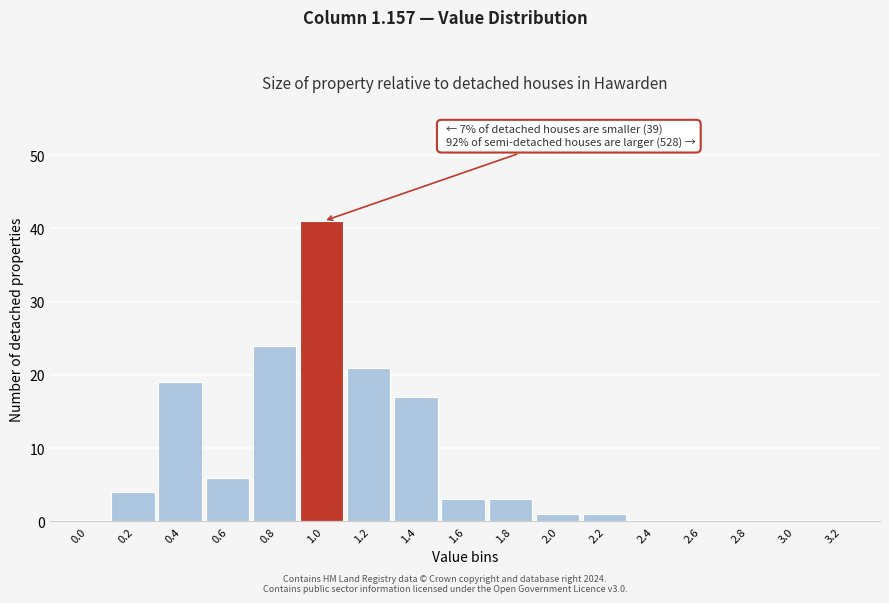

Reading left to right, extract all data points from this chart.

0.0=0	0.2=4	0.4=19	0.6=6	0.8=24	1.0=41	1.2=21	1.4=17	1.6=3	1.8=3	2.0=1	2.2=1	2.4=0	2.6=0	2.8=0	3.0=0	3.2=0